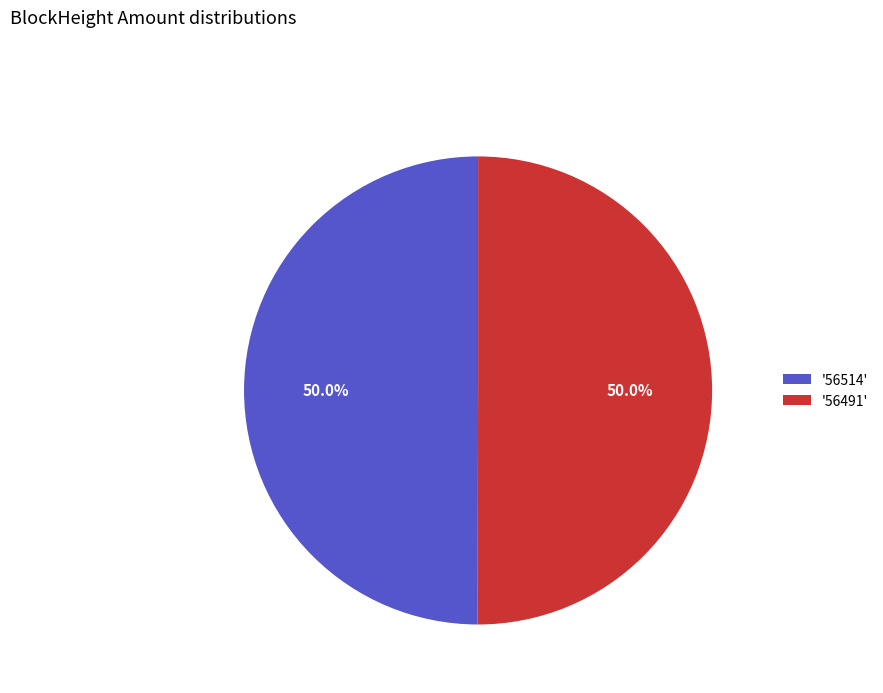

Is the sum of '56514' and '56491' greater than half?

Yes